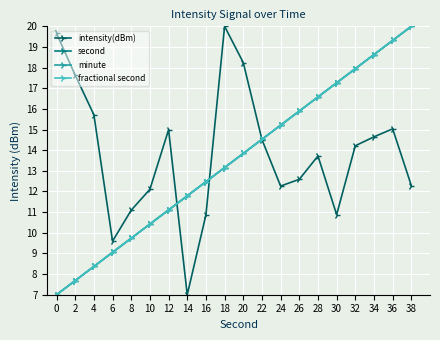

Reading left to right, extract all data points from this chart.

intensity(dBm): 0=19.7	2=17.6	4=15.7	6=9.6	8=11.1	10=12.1	12=15.0	14=7.0	16=10.9	18=20.0	20=18.2	22=14.5	24=12.3	26=12.6	28=13.7	30=10.9	32=14.2	34=14.6	36=15.0	38=12.3
second: 0=7.0	2=7.7	4=8.4	6=9.1	8=9.7	10=10.4	12=11.1	14=11.8	16=12.5	18=13.2	20=13.8	22=14.5	24=15.2	26=15.9	28=16.6	30=17.3	32=17.9	34=18.6	36=19.3	38=20.0
minute: 0=7.0	2=7.7	4=8.4	6=9.1	8=9.7	10=10.4	12=11.1	14=11.8	16=12.5	18=13.2	20=13.8	22=14.5	24=15.2	26=15.9	28=16.6	30=17.3	32=17.9	34=18.6	36=19.3	38=20.0
fractional second: 0=7.0	2=7.7	4=8.4	6=9.1	8=9.7	10=10.4	12=11.1	14=11.8	16=12.5	18=13.2	20=13.8	22=14.5	24=15.2	26=15.9	28=16.6	30=17.3	32=17.9	34=18.6	36=19.3	38=20.0